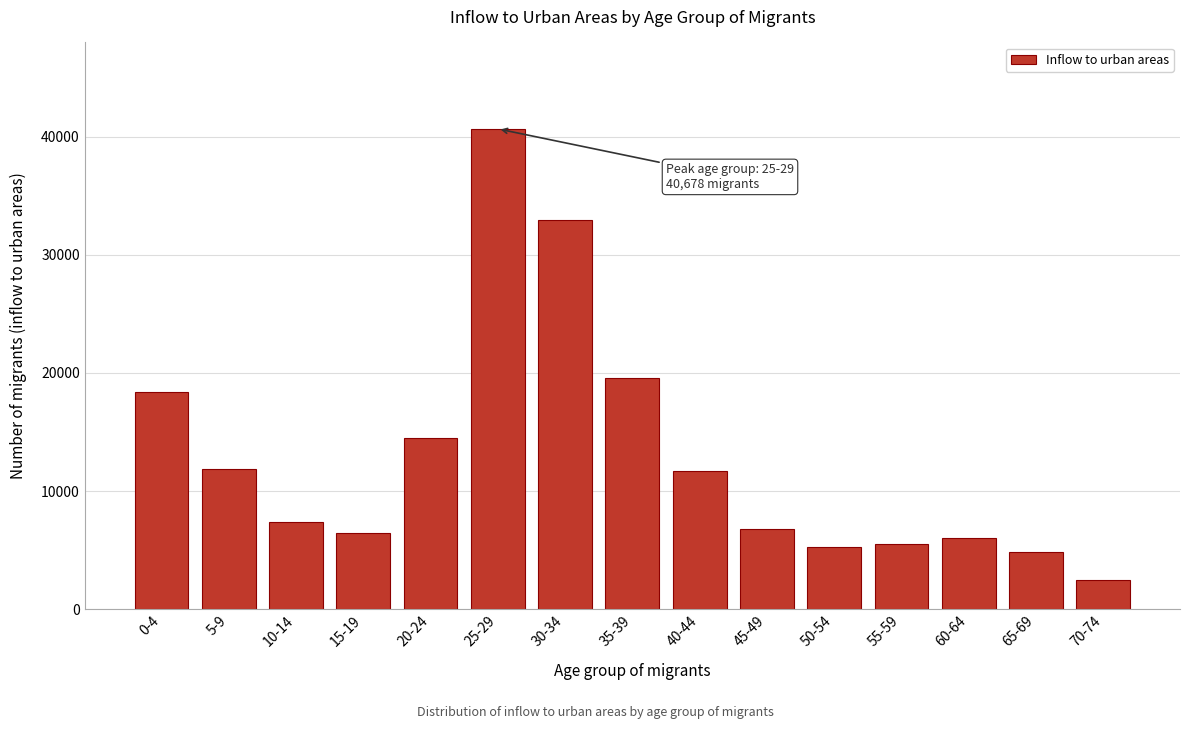

Reading left to right, list all the values displayed in this chart.

18419	11867	7407	6407	14505	40678	32993	19551	11668	6801	5219	5529	6031	4814	2431